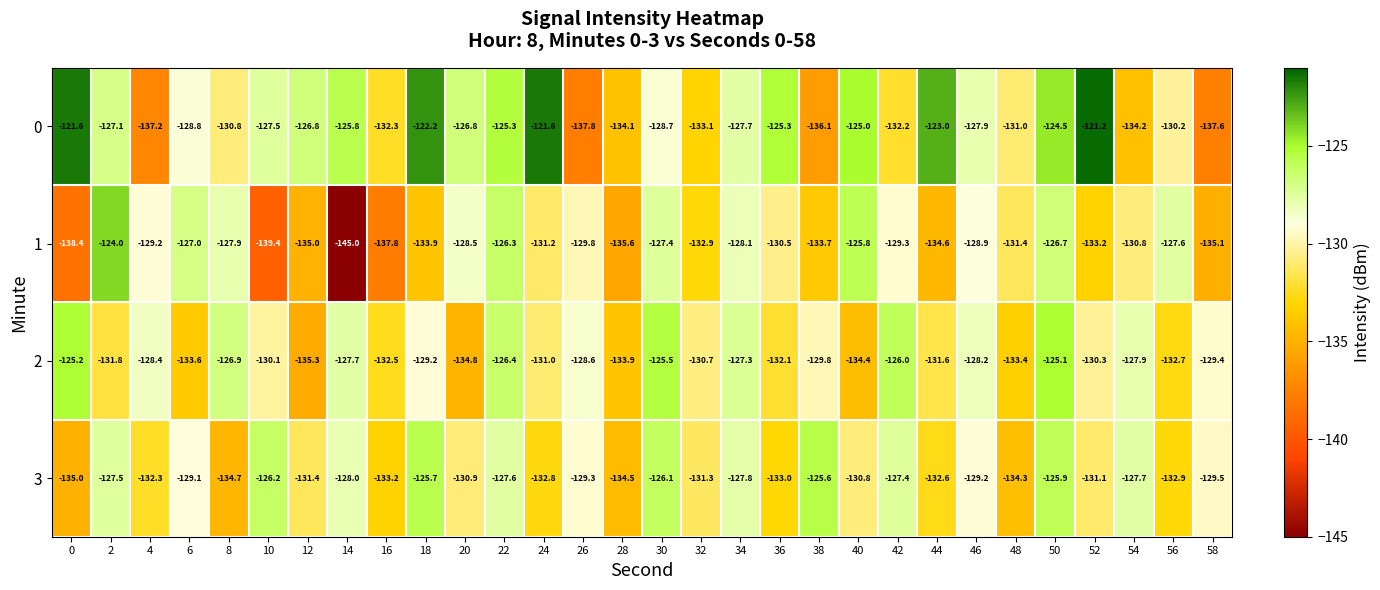

The 1 series shows -135.1 at 58. True or false?

True